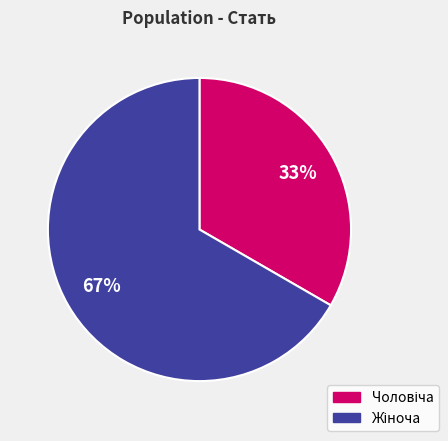

Does any single category account for the majority?

Yes